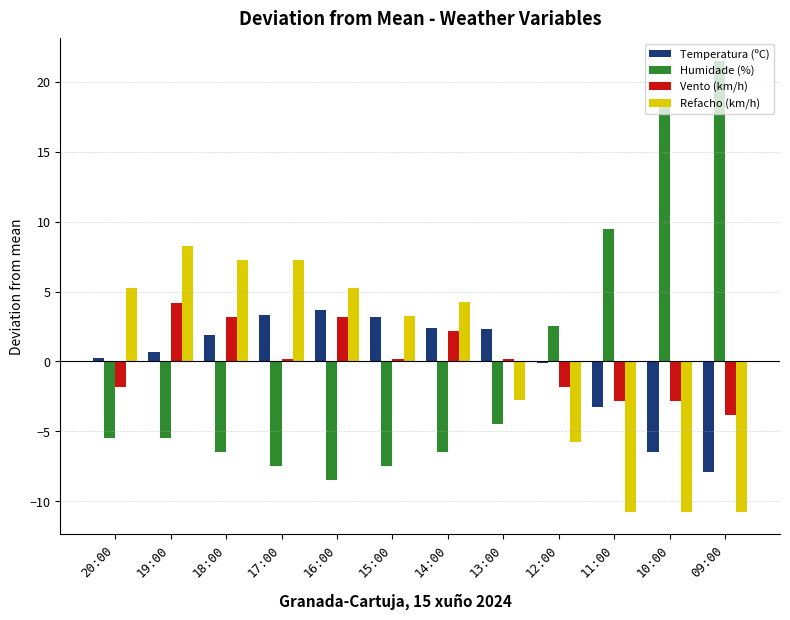

Which series changed the most between 19:00 and 09:00?

Humidade (%)